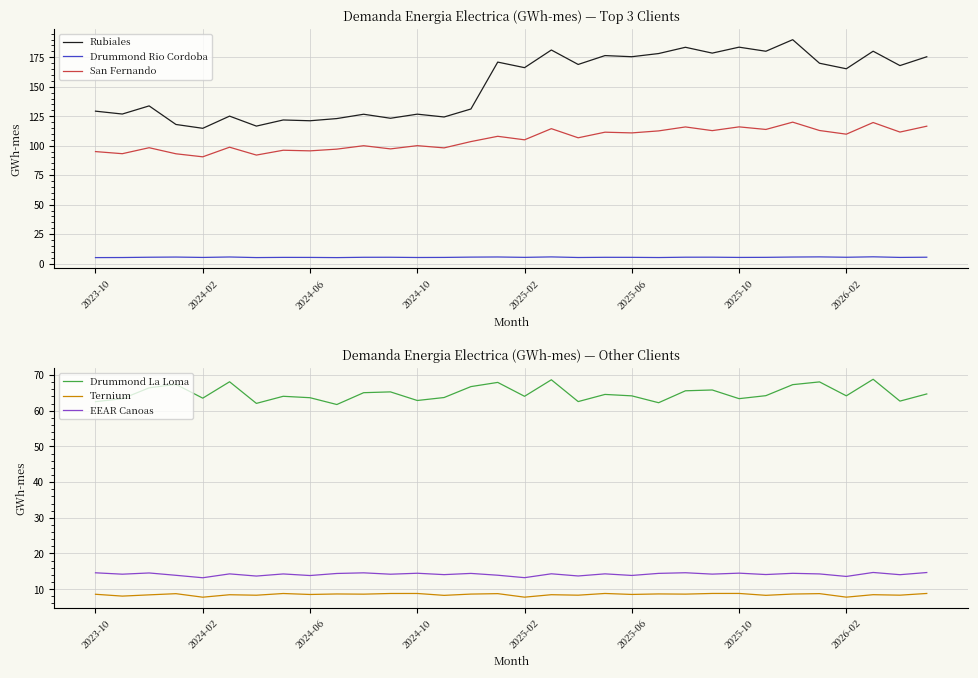

The value of San Fernando at 2024-10 is 51.2. True or false?

False